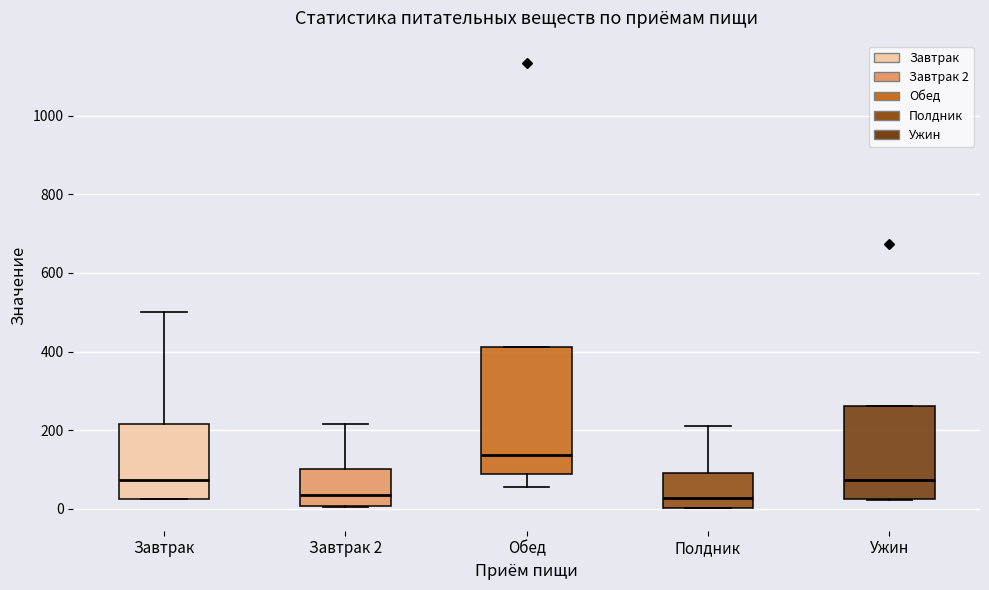

Reading left to right, transcribe this box plot: for each box, give where its median line is, the range the box spans, and where its two whiskers end, as read against the y-axis. The values are not printed on the chart, so give them approximately, as read against the axis.

Завтрак: median 80, box 20 to 220, whiskers 20 to 500
Завтрак 2: median 40, box 0 to 100, whiskers 0 to 220
Обед: median 140, box 80 to 420, whiskers 60 to 420
Полдник: median 20, box 0 to 100, whiskers 0 to 220
Ужин: median 80, box 20 to 260, whiskers 20 to 260